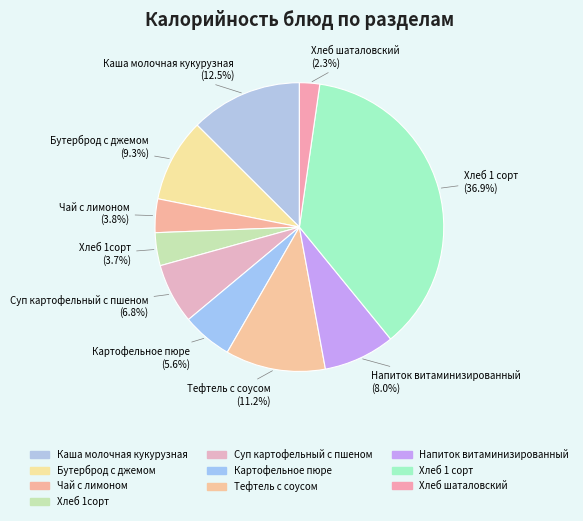

What is the ratio of the value at Хлеб шаталовский to the value at Суп картофельный с пшеном?

0.3